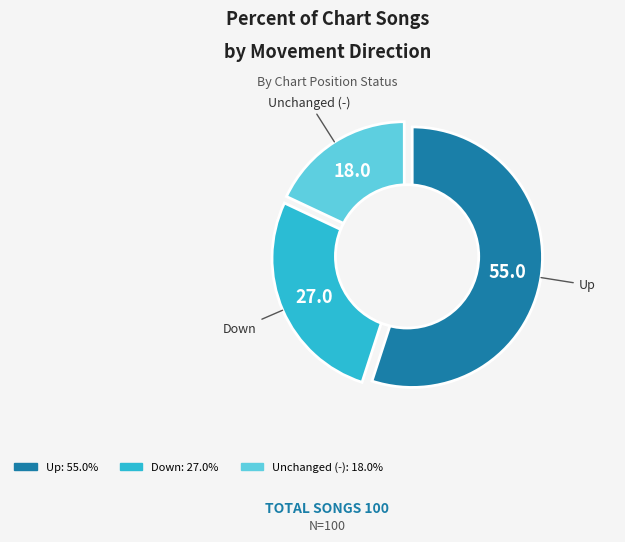

To the nearest percent, what percentage of the pie is down?

27%